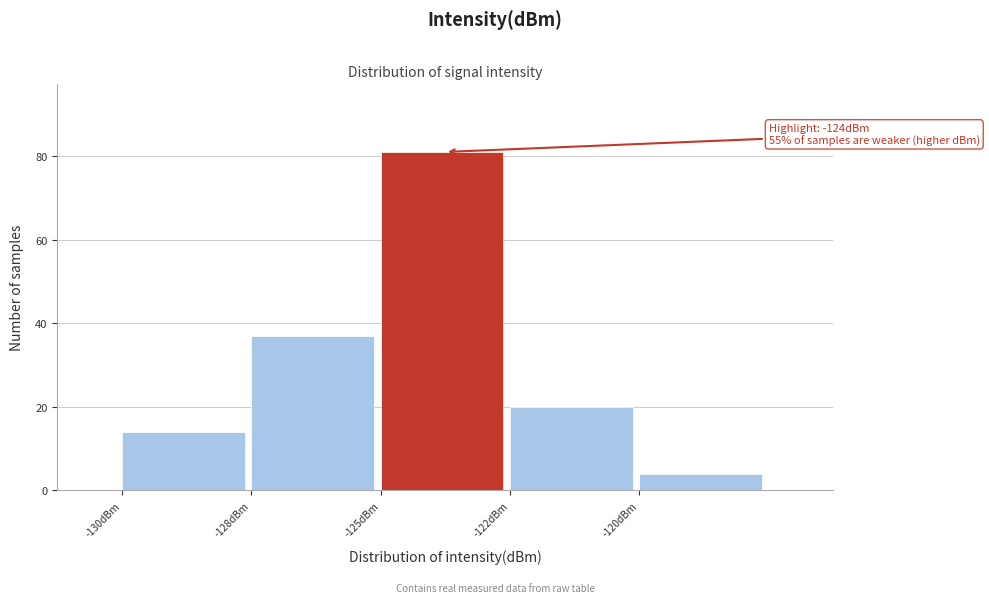

Reading left to right, extract all data points from this chart.

-130dBm=14	-128dBm=37	-125dBm=81	-122dBm=20	-120dBm=4